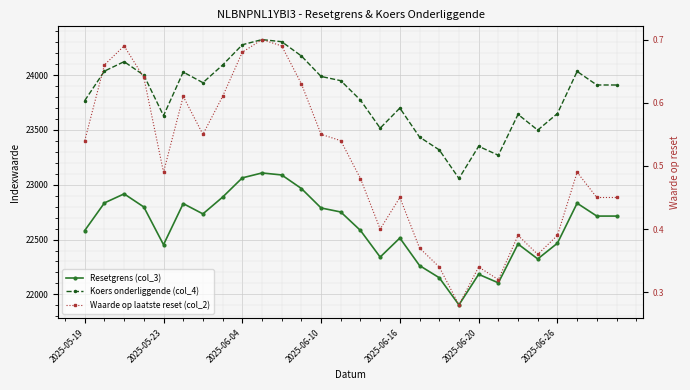

What is the sum of all Koers onderliggende (col_4) values?

666677.8